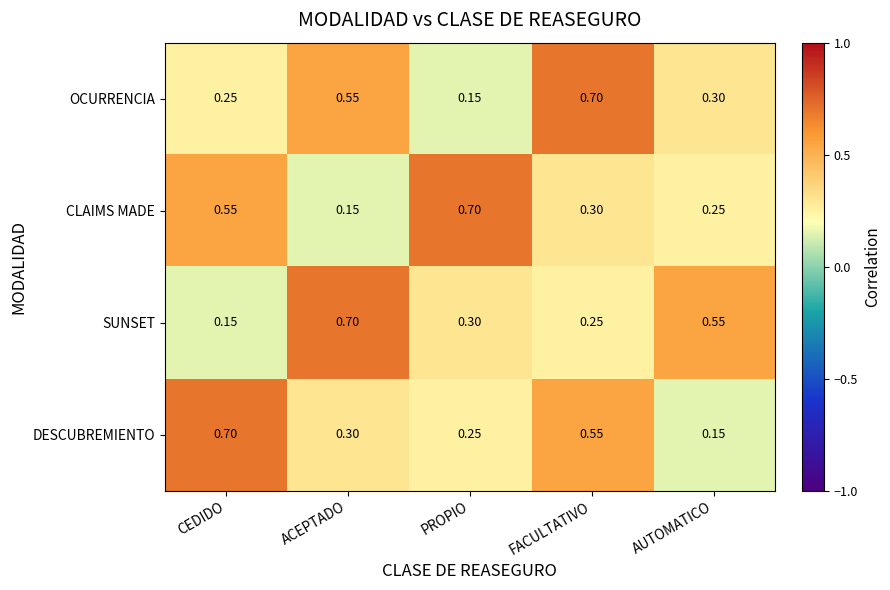

Is the value of OCURRENCIA at PROPIO greater than the value of CLAIMS MADE at AUTOMATICO?

No